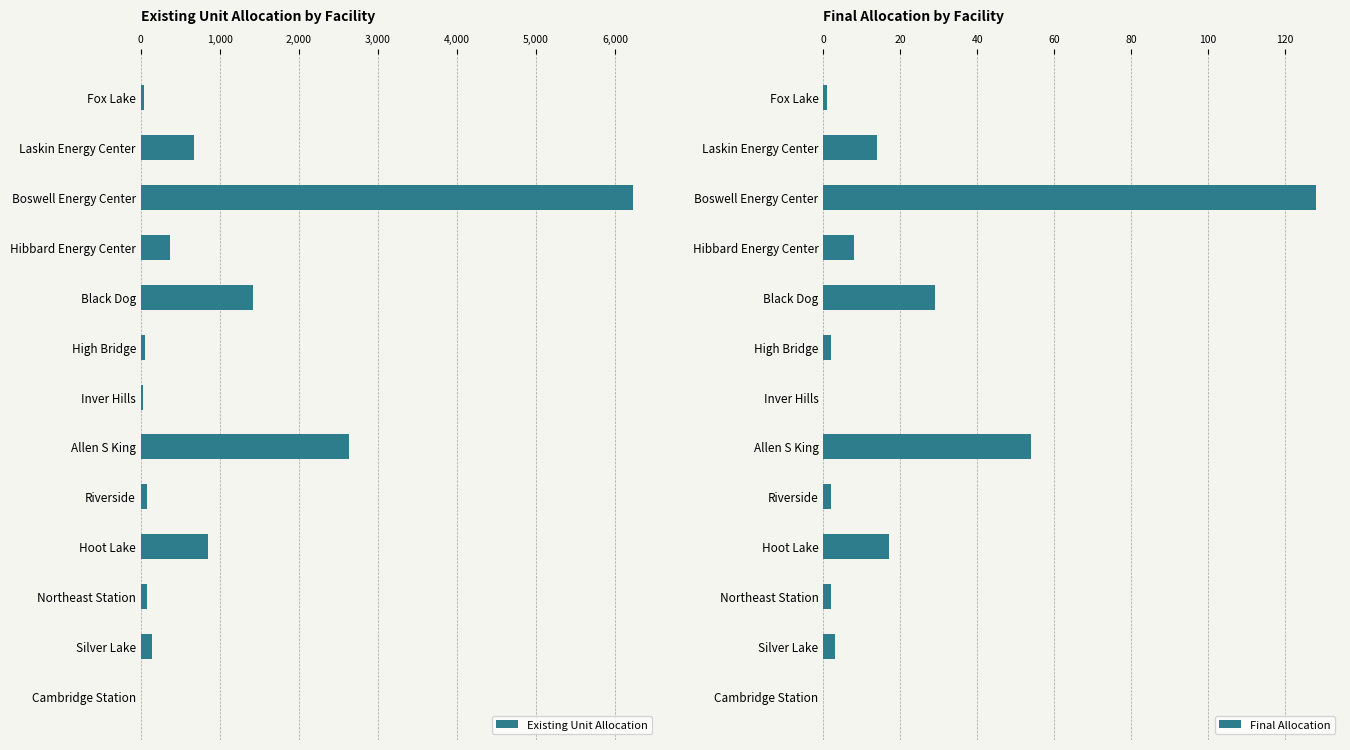

List the series in order of their peak value, lowest first.

Final Allocation, Existing Unit Allocation